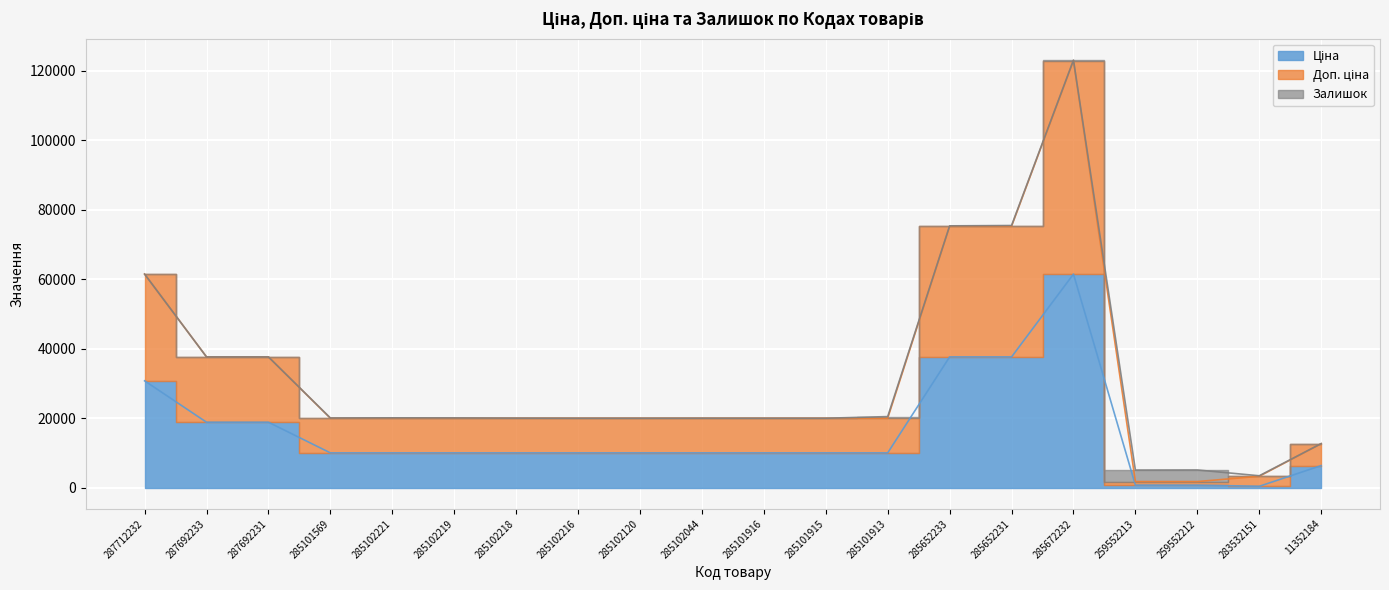

What is the value of the Ціна point at the 8th from the left?

9975.0